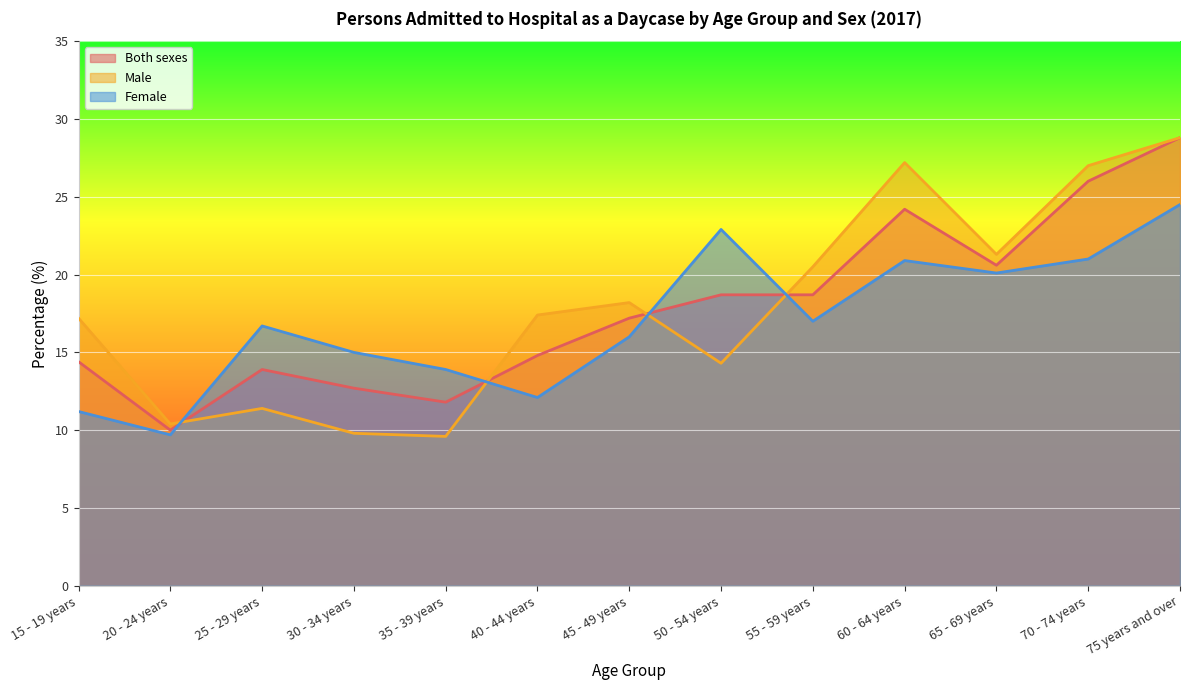

How many times do Male and Female cross each other?

4